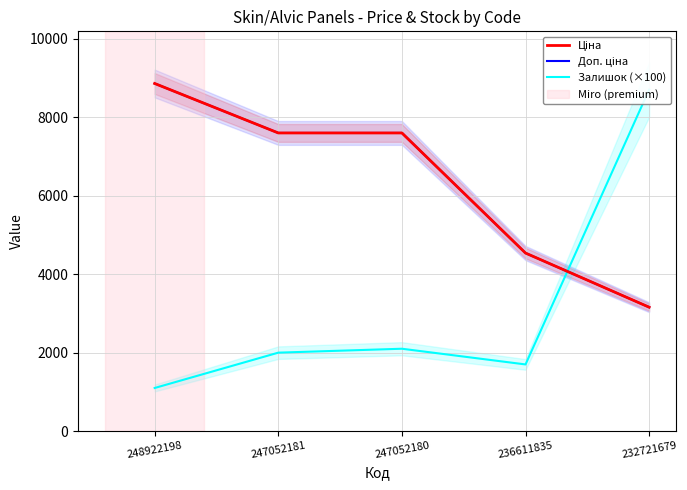

How many values in the Доп. ціна series are below 7596?

2